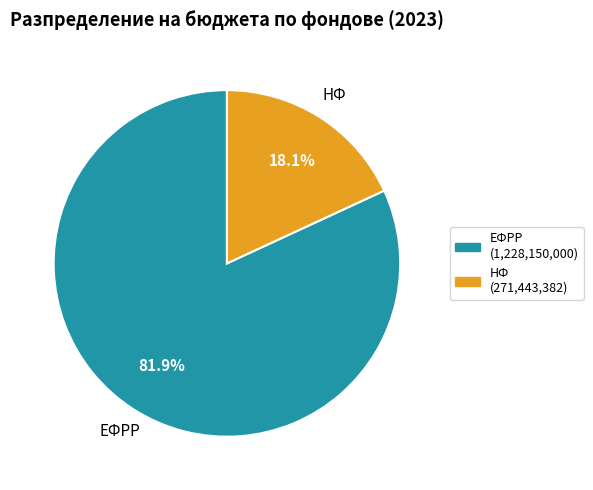

To the nearest percent, what portion does ЕФРР represent?

82%